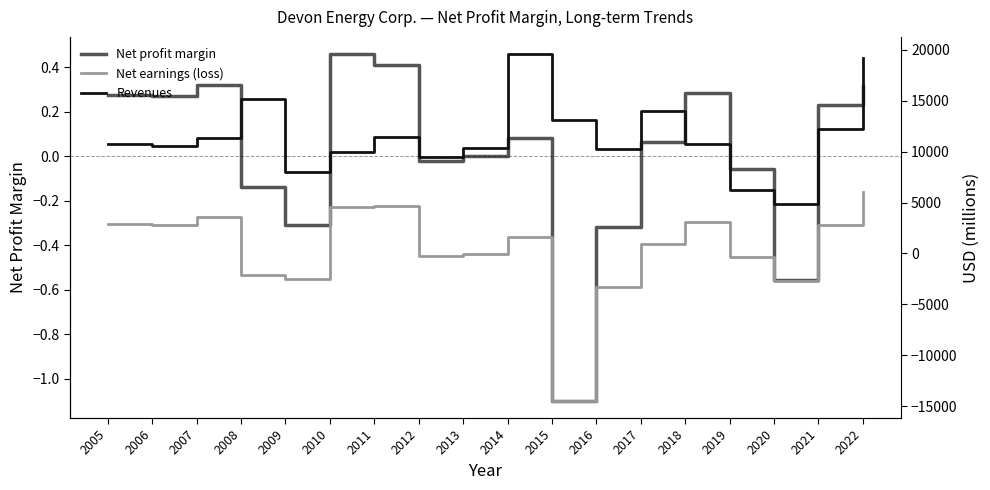

The value of Net profit margin at 2020 is -0.6. True or false?

True